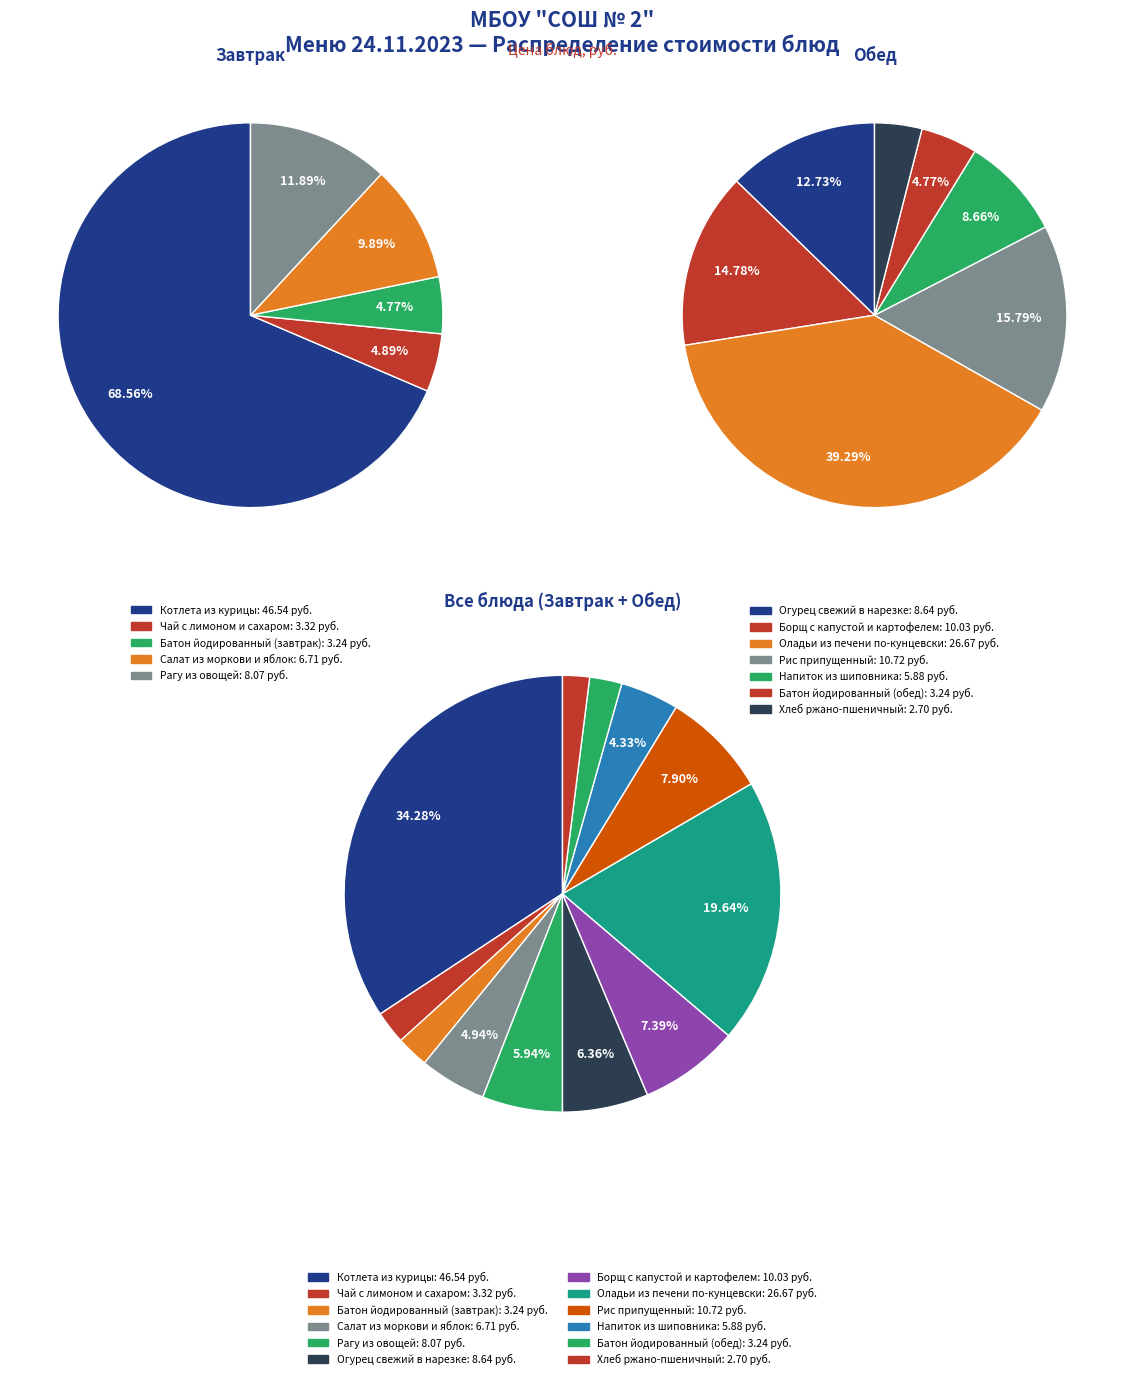

Is it true that Салат из моркови и яблок is 1% of the pie?

False